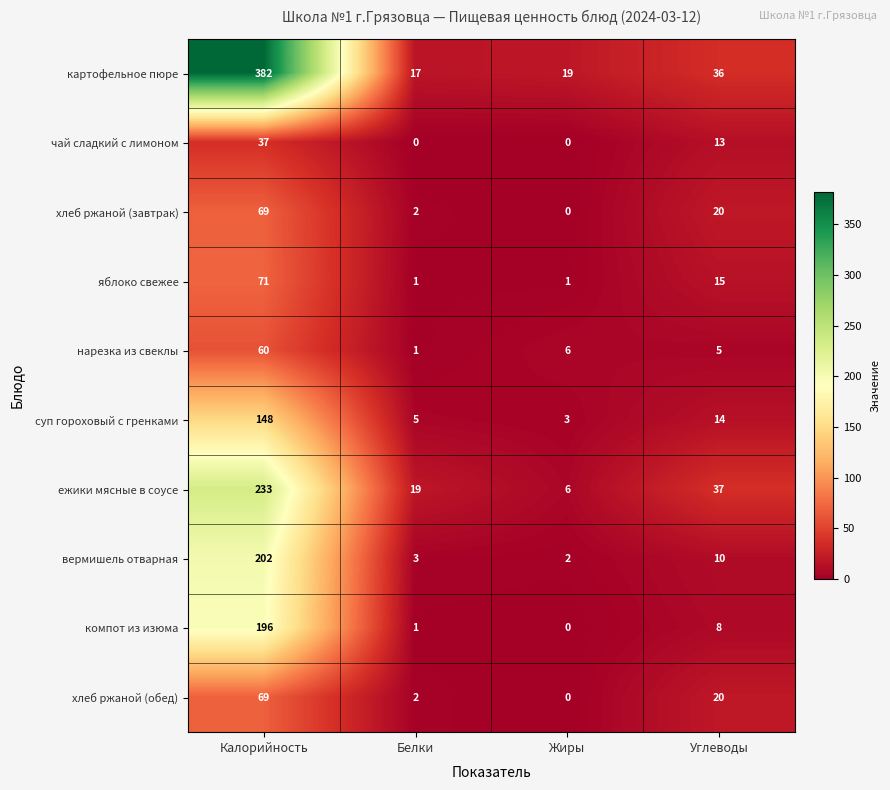

What is the minimum value for суп гороховый с гренками?

3